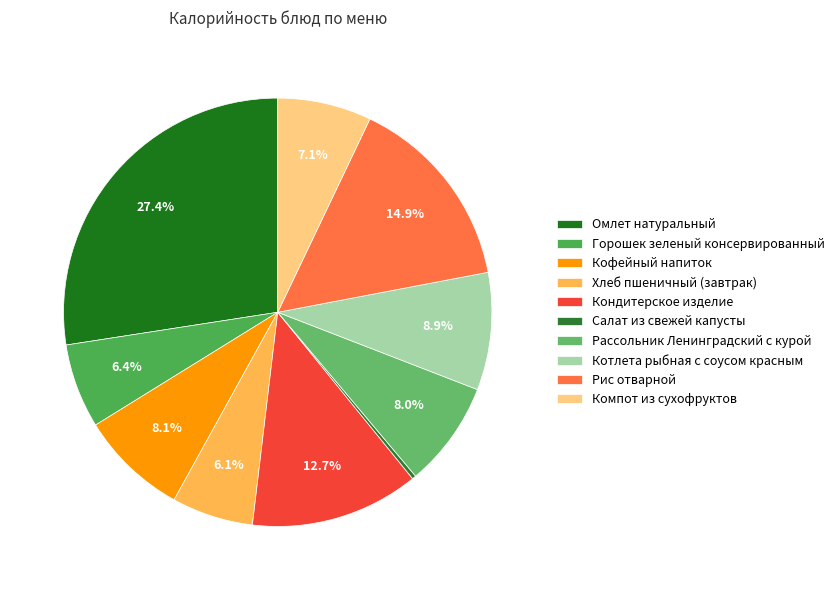

To the nearest percent, what portion does Кофейный напиток represent?

8%